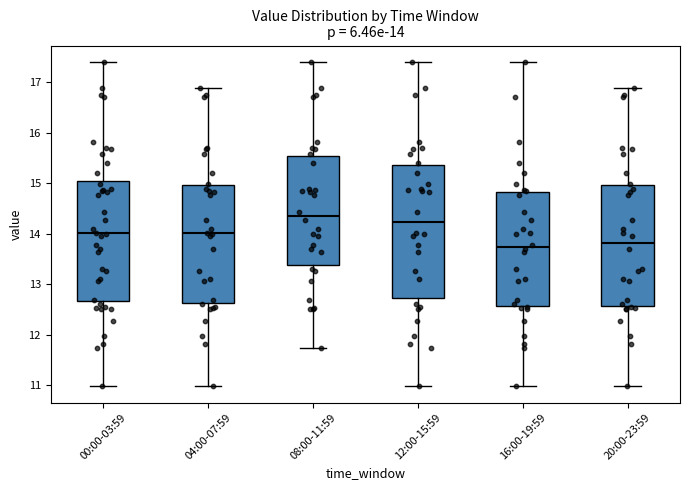

Which box has the highest median line?

08:00-11:59